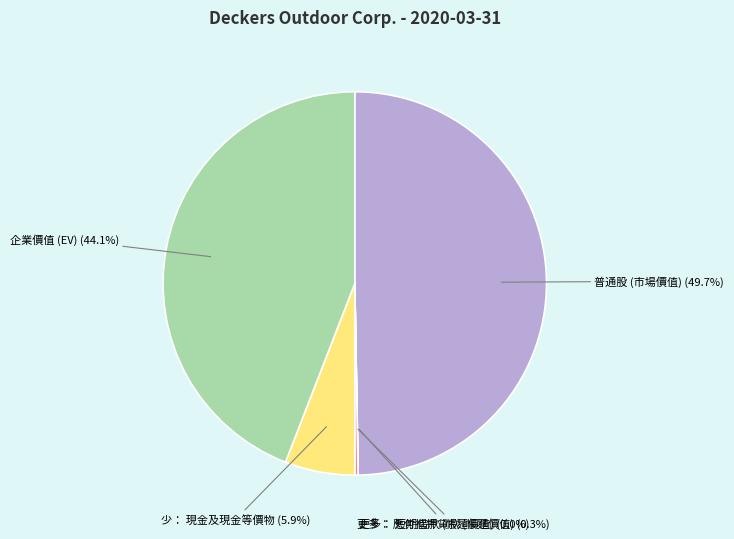

How many slices are in this pie chart?

5